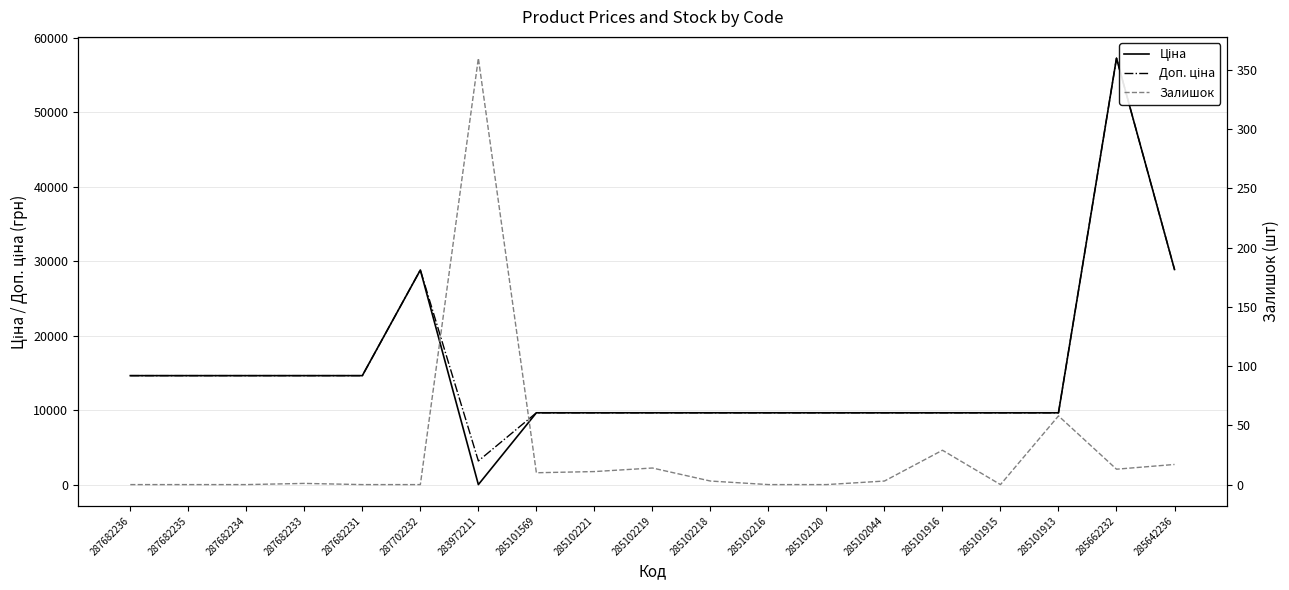

At 287682234, list the series in order from smallest to largest.

Залишок, Ціна, Доп. ціна